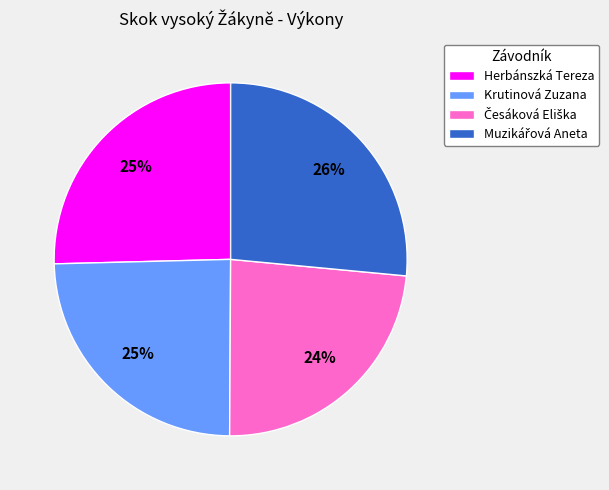

True or false: Herbánszká Tereza accounts for 31% of the total.

False